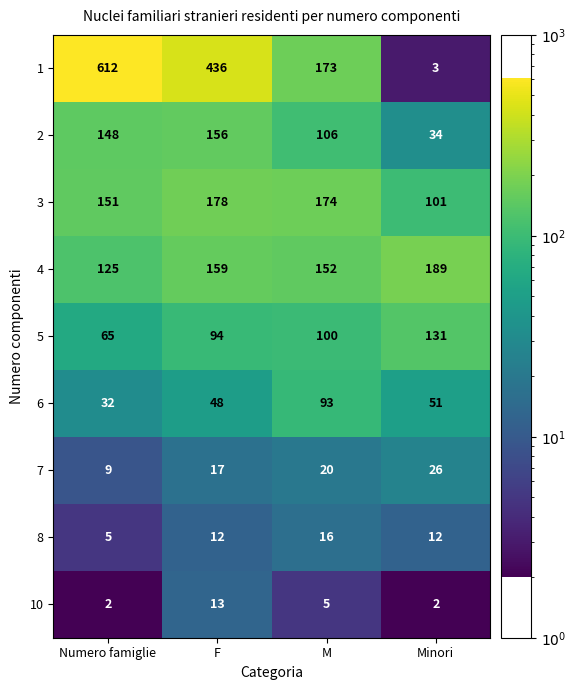

What is the total value across all series at M?

839